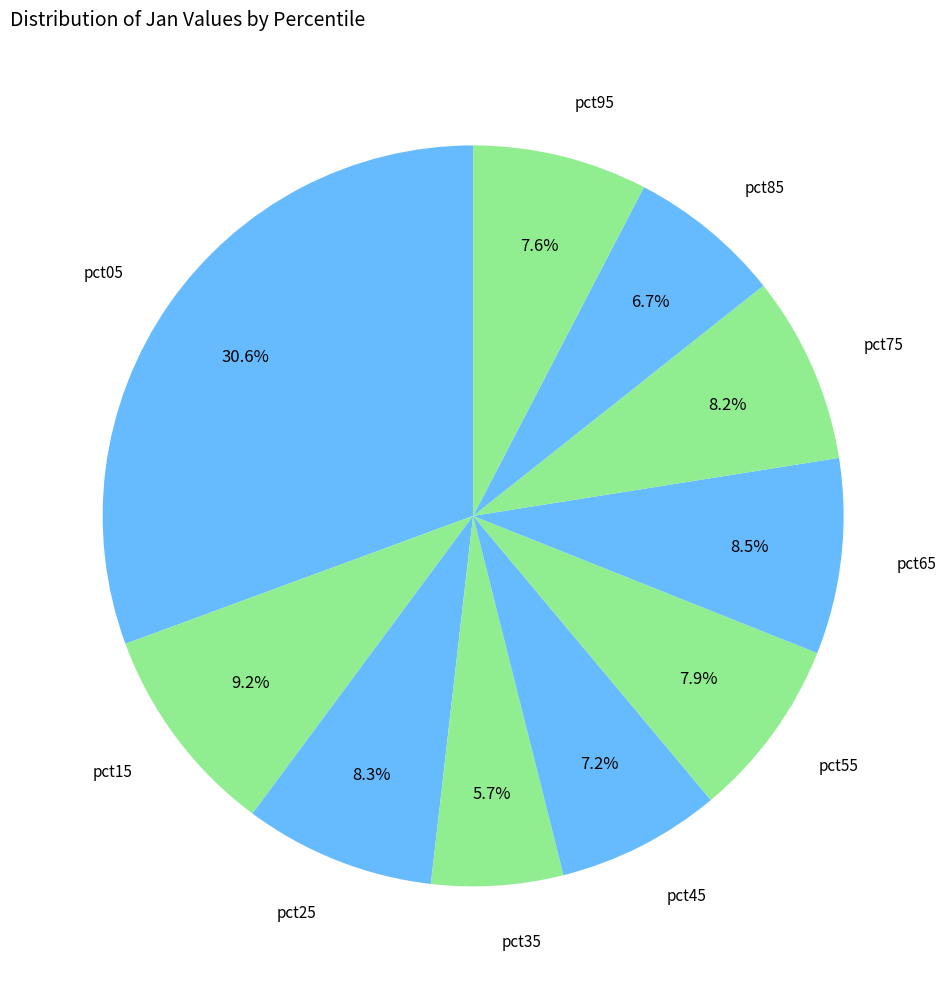

To the nearest percent, what is the difference between the largest and smallest slice percentages?

25%